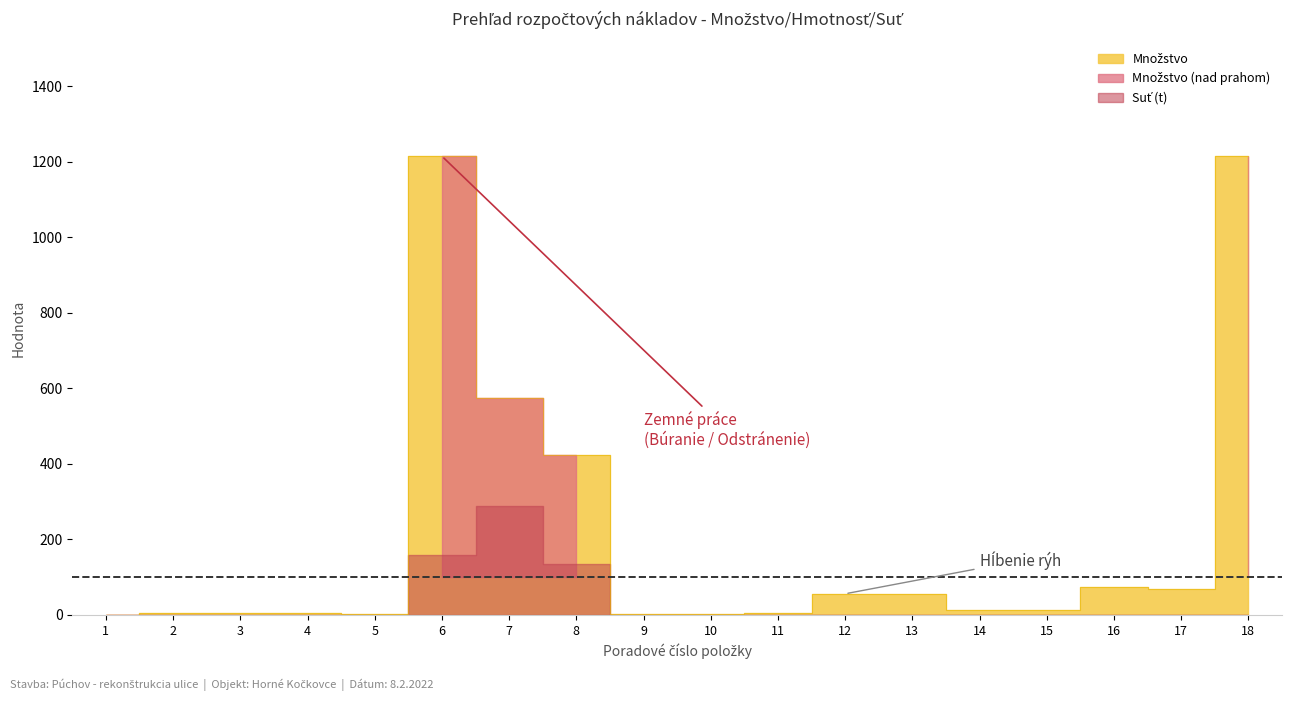

Which category has the highest value across all series?

6